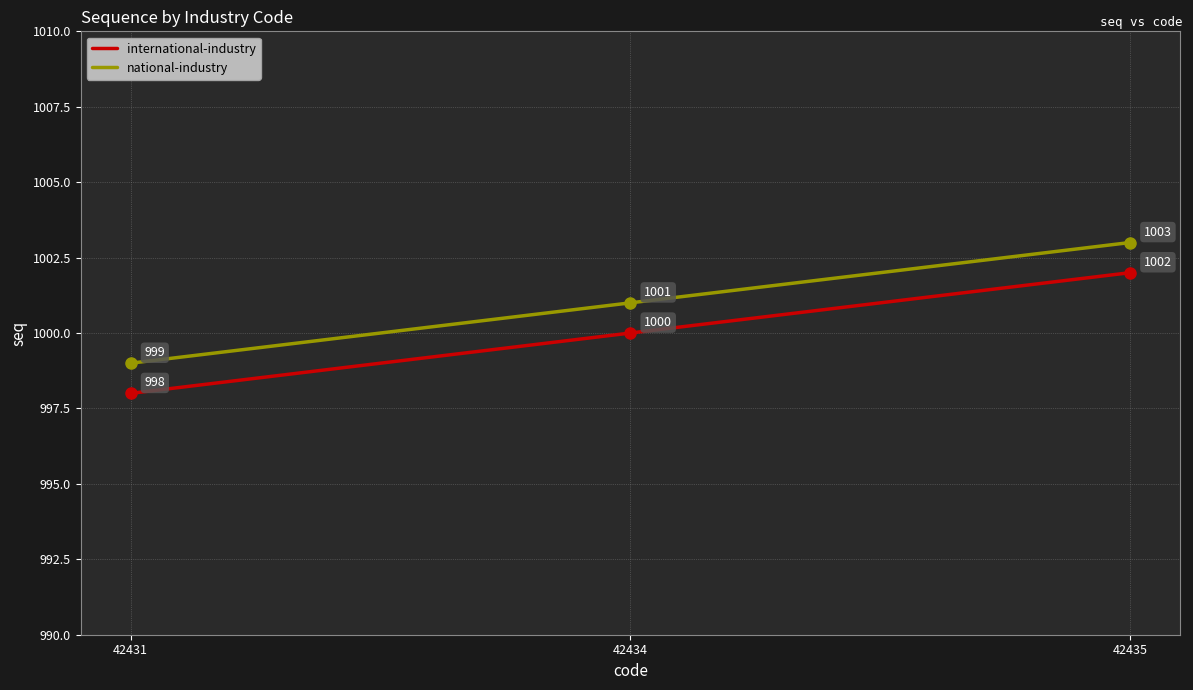

The national-industry series shows 1001 at 42434. True or false?

True